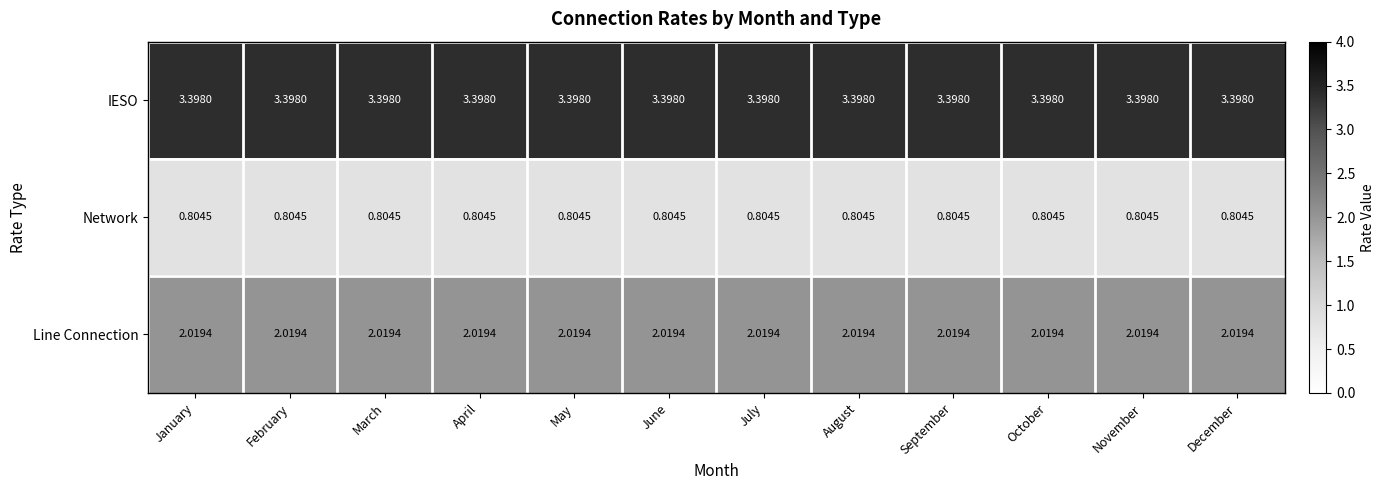

Rank the series by their average value, from lowest to highest.

Network, Line Connection, IESO